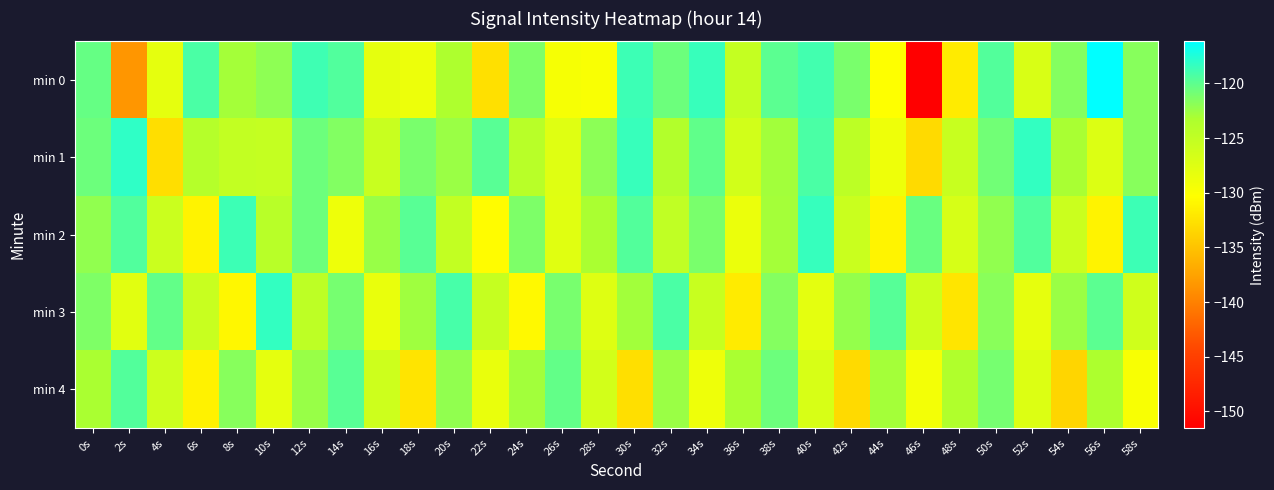

What is the spread (max minus min) of values at 26s?

9.4